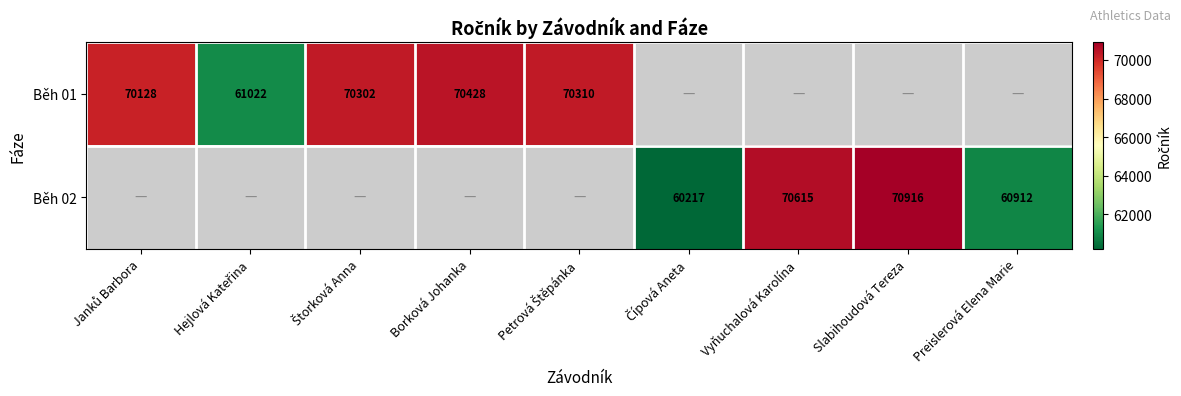

How many categories are shown in the chart?

9